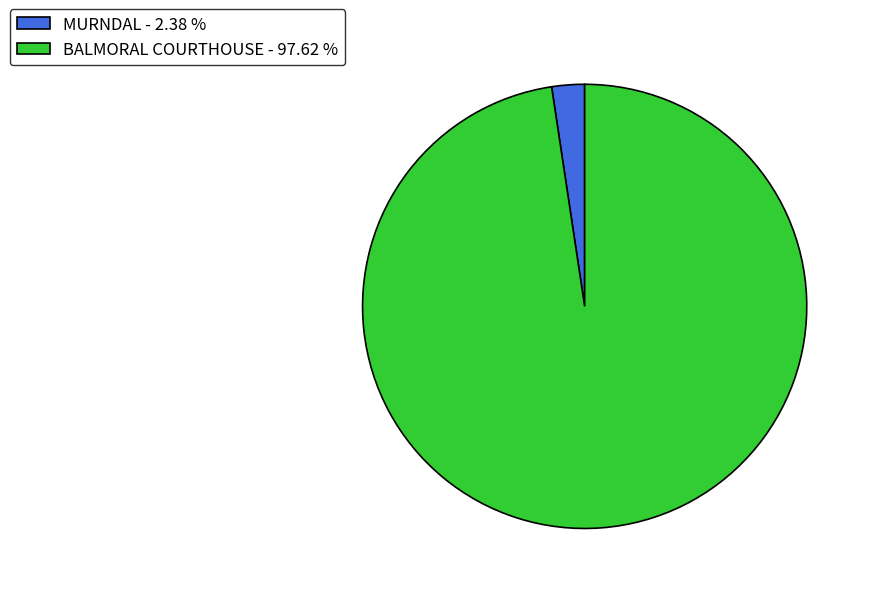

Does MURNDAL - 2.38 % represent more than half of the total?

No